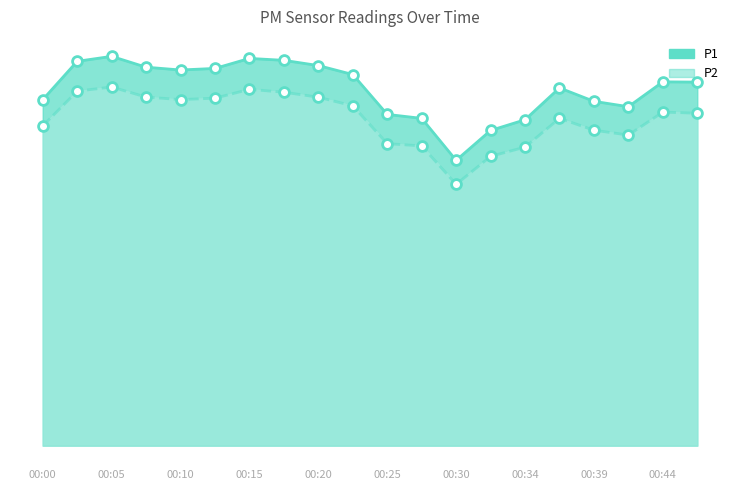

Which series has the largest total across all categories?

P1